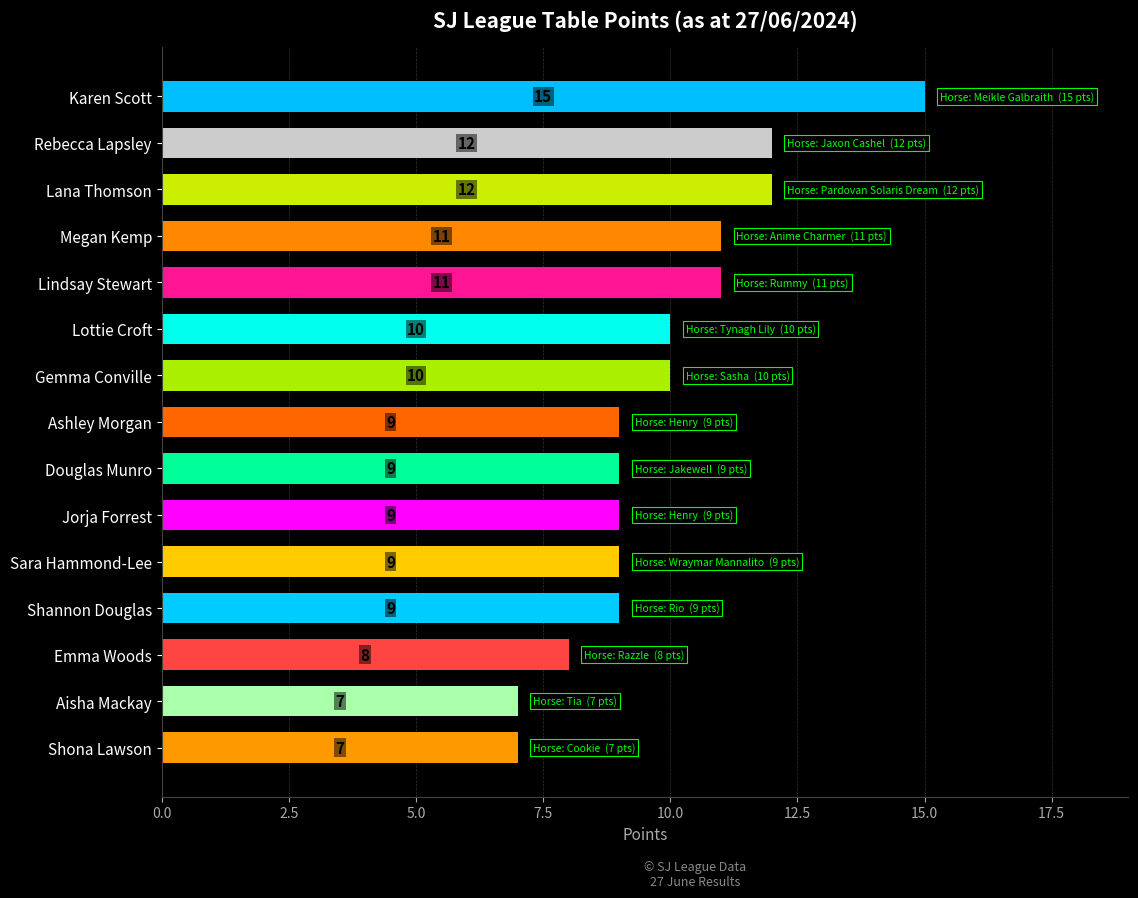

What is the label of the 10th bar from the bottom?

Lottie Croft